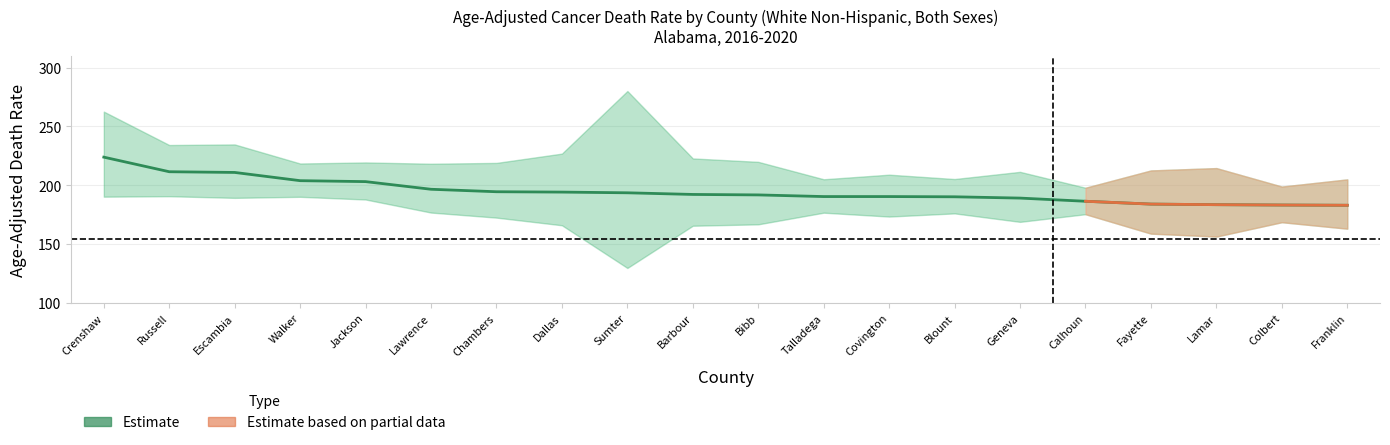

Reading left to right, what are all the values shown in this chart?

Rate: Crenshaw=223.9	Russell=211.5	Escambia=210.9	Walker=203.9	Jackson=203.1	Lawrence=196.6	Chambers=194.5	Dallas=194.2	Sumter=193.6	Barbour=192.2	Bibb=191.8	Talladega=190.4	Covington=190.4	Blount=190.2	Geneva=189.1	Calhoun=186.4	Fayette=184.0	Lamar=183.5	Colbert=183.2	Franklin=183.0
Lower CI: Crenshaw=190.3	Russell=190.7	Escambia=189.3	Walker=190.2	Jackson=187.9	Lawrence=176.8	Chambers=172.5	Dallas=166.0	Sumter=129.7	Barbour=165.6	Bibb=166.8	Talladega=176.7	Covington=173.4	Blount=176.1	Geneva=168.9	Calhoun=175.4	Fayette=158.9	Lamar=156.4	Colbert=168.6	Franklin=163.1
Upper CI: Crenshaw=262.6	Russell=234.2	Escambia=234.7	Walker=218.5	Jackson=219.4	Lawrence=218.3	Chambers=219.0	Dallas=226.9	Sumter=280.1	Barbour=222.8	Bibb=219.9	Talladega=205.1	Covington=209.0	Blount=205.3	Geneva=211.4	Calhoun=197.9	Fayette=212.6	Lamar=214.6	Colbert=198.9	Franklin=205.0